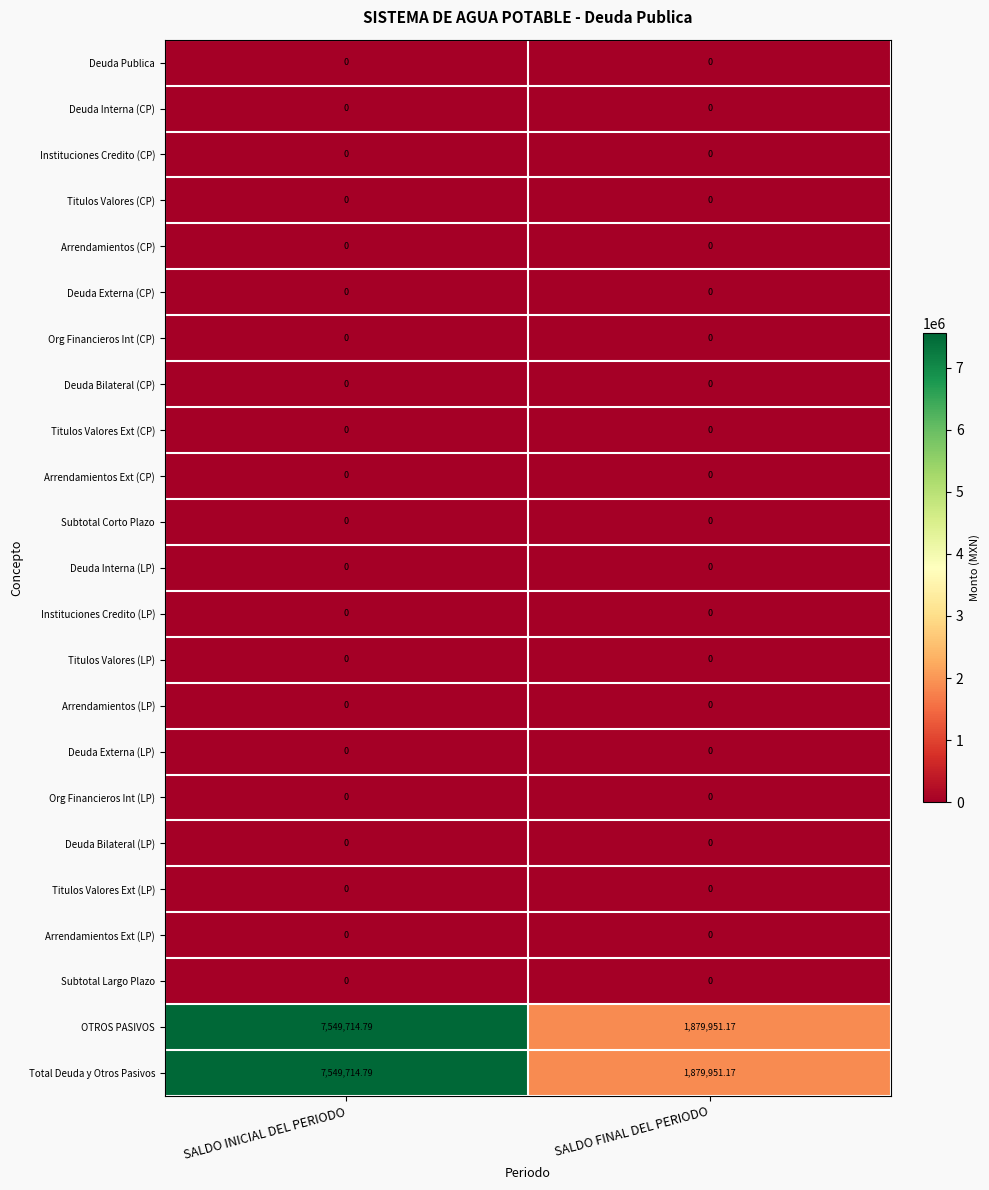

Reading left to right, transcribe all the data shown in this chart.

Deuda Publica: SALDO INICIAL DEL PERIODO=0.0	SALDO FINAL DEL PERIODO=0.0
Deuda Interna (CP): SALDO INICIAL DEL PERIODO=0.0	SALDO FINAL DEL PERIODO=0.0
Instituciones Credito (CP): SALDO INICIAL DEL PERIODO=0.0	SALDO FINAL DEL PERIODO=0.0
Titulos Valores (CP): SALDO INICIAL DEL PERIODO=0.0	SALDO FINAL DEL PERIODO=0.0
Arrendamientos (CP): SALDO INICIAL DEL PERIODO=0.0	SALDO FINAL DEL PERIODO=0.0
Deuda Externa (CP): SALDO INICIAL DEL PERIODO=0.0	SALDO FINAL DEL PERIODO=0.0
Org Financieros Int (CP): SALDO INICIAL DEL PERIODO=0.0	SALDO FINAL DEL PERIODO=0.0
Deuda Bilateral (CP): SALDO INICIAL DEL PERIODO=0.0	SALDO FINAL DEL PERIODO=0.0
Titulos Valores Ext (CP): SALDO INICIAL DEL PERIODO=0.0	SALDO FINAL DEL PERIODO=0.0
Arrendamientos Ext (CP): SALDO INICIAL DEL PERIODO=0.0	SALDO FINAL DEL PERIODO=0.0
Subtotal Corto Plazo: SALDO INICIAL DEL PERIODO=0.0	SALDO FINAL DEL PERIODO=0.0
Deuda Interna (LP): SALDO INICIAL DEL PERIODO=0.0	SALDO FINAL DEL PERIODO=0.0
Instituciones Credito (LP): SALDO INICIAL DEL PERIODO=0.0	SALDO FINAL DEL PERIODO=0.0
Titulos Valores (LP): SALDO INICIAL DEL PERIODO=0.0	SALDO FINAL DEL PERIODO=0.0
Arrendamientos (LP): SALDO INICIAL DEL PERIODO=0.0	SALDO FINAL DEL PERIODO=0.0
Deuda Externa (LP): SALDO INICIAL DEL PERIODO=0.0	SALDO FINAL DEL PERIODO=0.0
Org Financieros Int (LP): SALDO INICIAL DEL PERIODO=0.0	SALDO FINAL DEL PERIODO=0.0
Deuda Bilateral (LP): SALDO INICIAL DEL PERIODO=0.0	SALDO FINAL DEL PERIODO=0.0
Titulos Valores Ext (LP): SALDO INICIAL DEL PERIODO=0.0	SALDO FINAL DEL PERIODO=0.0
Arrendamientos Ext (LP): SALDO INICIAL DEL PERIODO=0.0	SALDO FINAL DEL PERIODO=0.0
Subtotal Largo Plazo: SALDO INICIAL DEL PERIODO=0.0	SALDO FINAL DEL PERIODO=0.0
OTROS PASIVOS: SALDO INICIAL DEL PERIODO=7549714.8	SALDO FINAL DEL PERIODO=1879951.2
Total Deuda y Otros Pasivos: SALDO INICIAL DEL PERIODO=7549714.8	SALDO FINAL DEL PERIODO=1879951.2